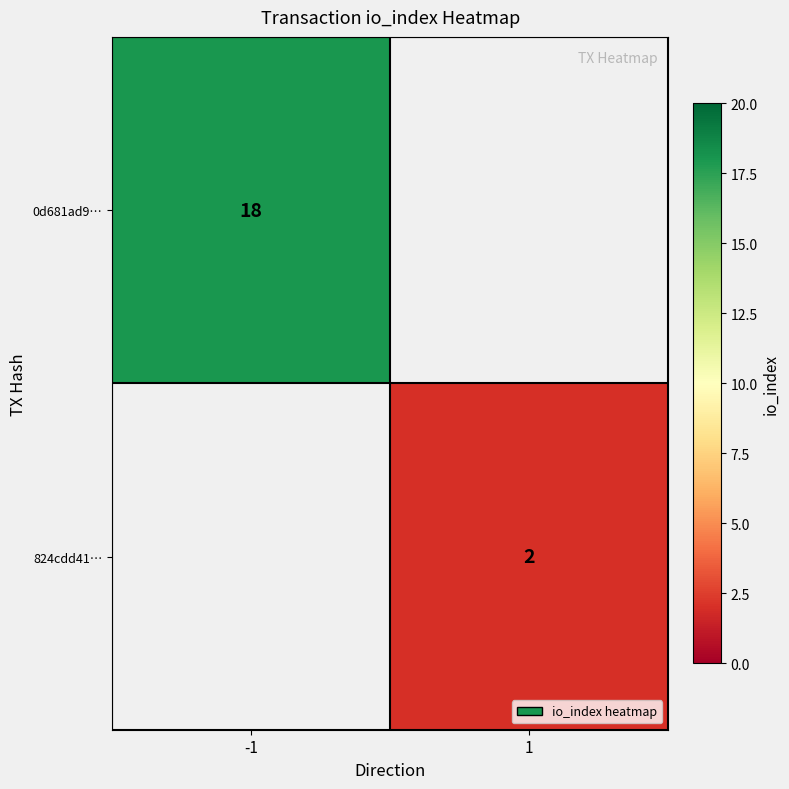

The value of 0d681ad9… at -1 is 7. True or false?

False